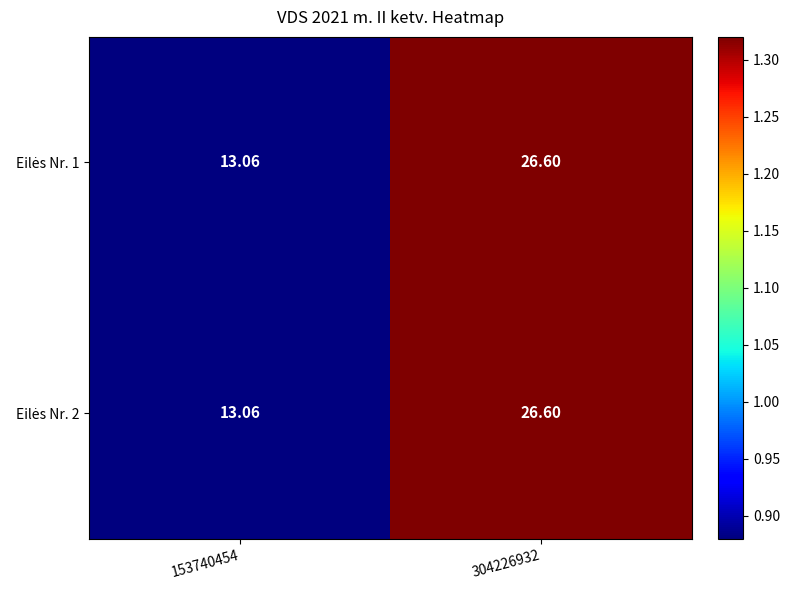

At 153740454, list the series in order from smallest to largest.

Eilės Nr. 1, Eilės Nr. 2